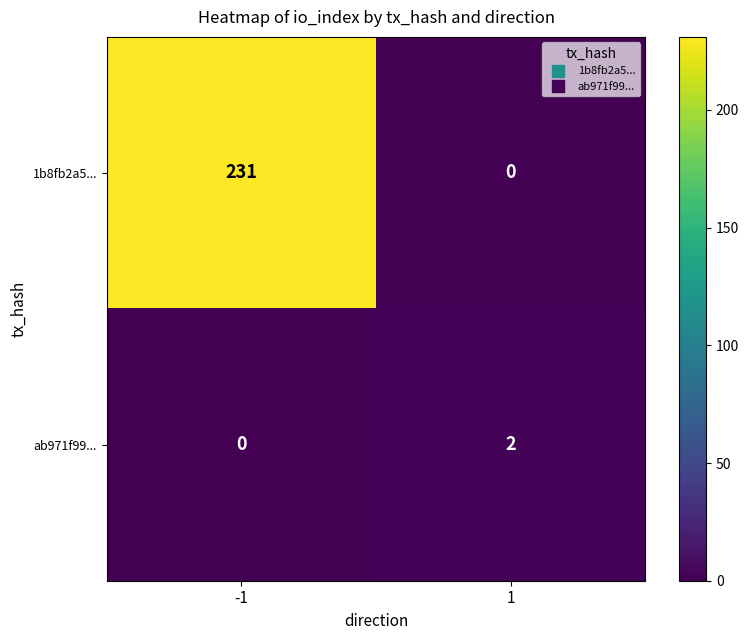

How many distinct data groups are displayed?

2